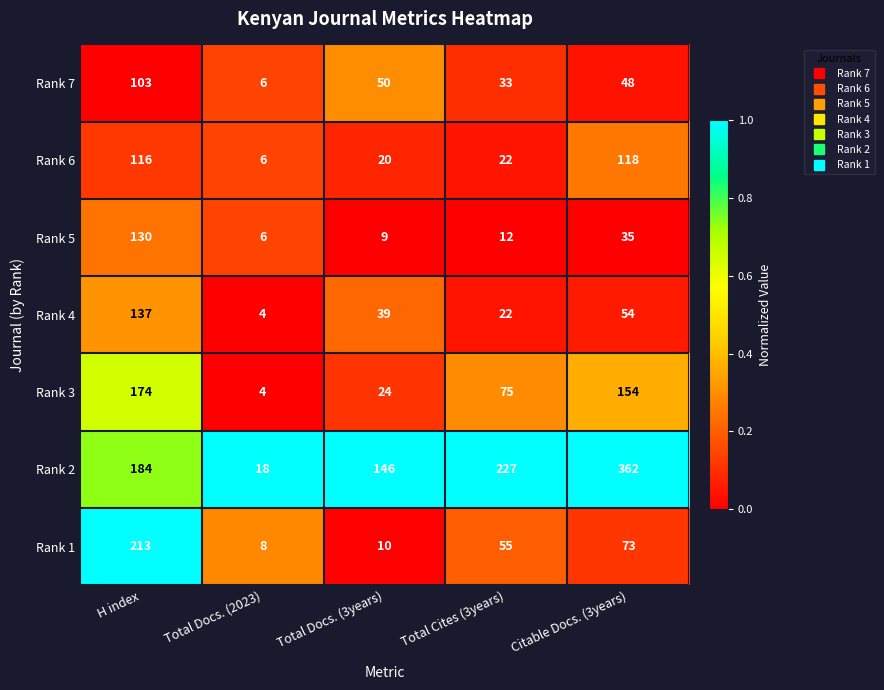

What is the maximum value shown in the chart?

362